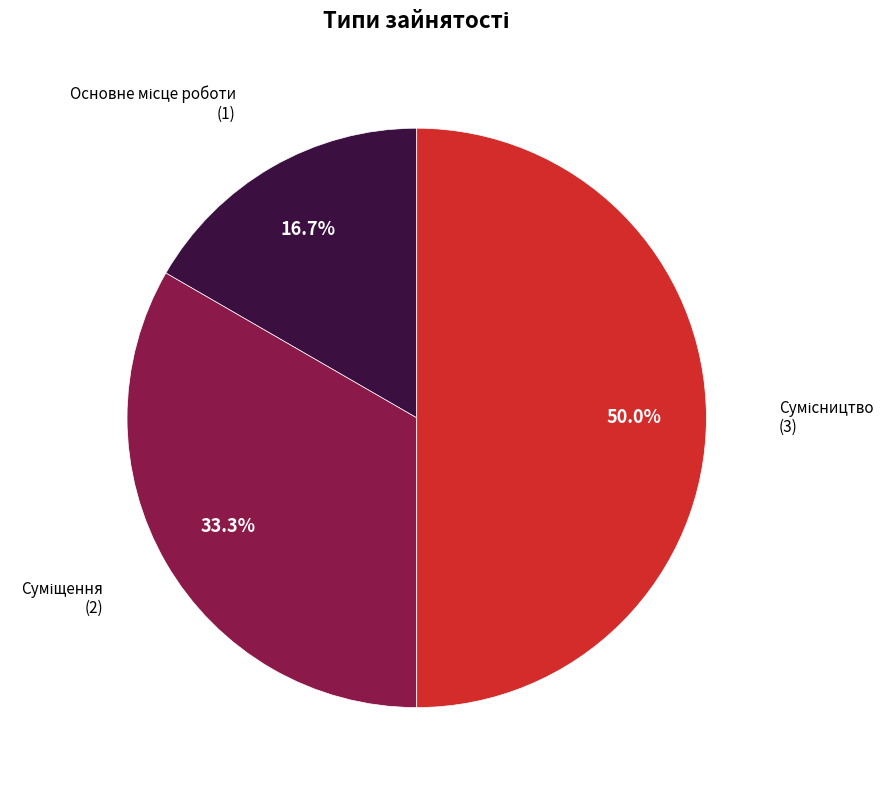

How many segments does this pie chart have?

3